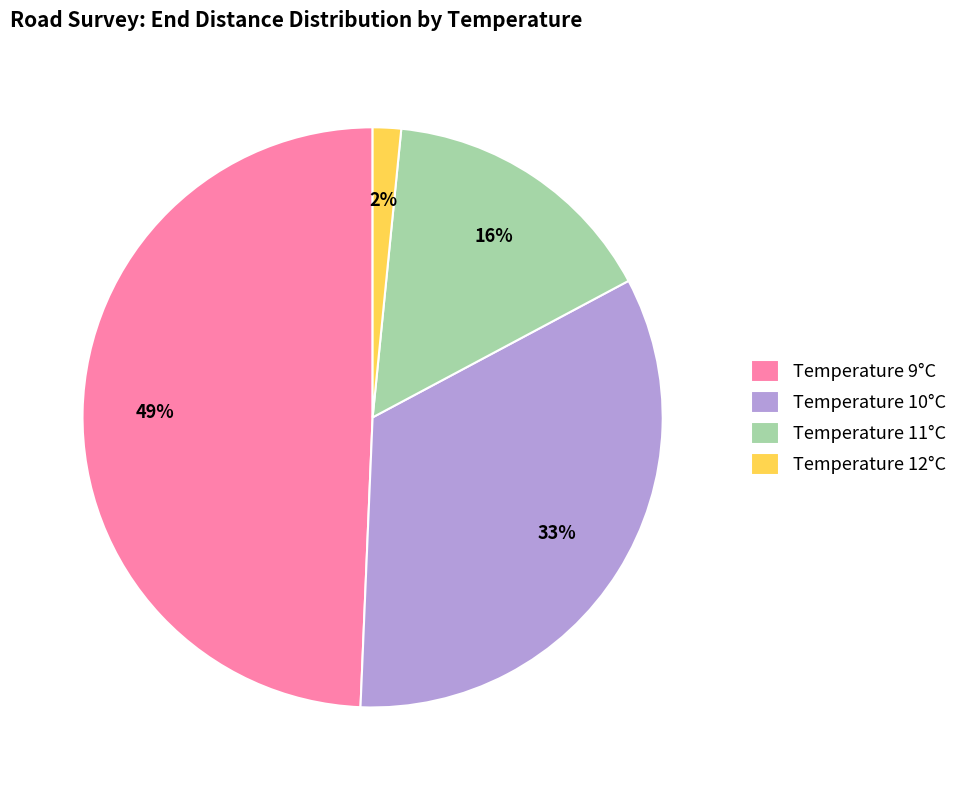

To the nearest percent, what percentage of the pie is Temperature 12°C?

2%